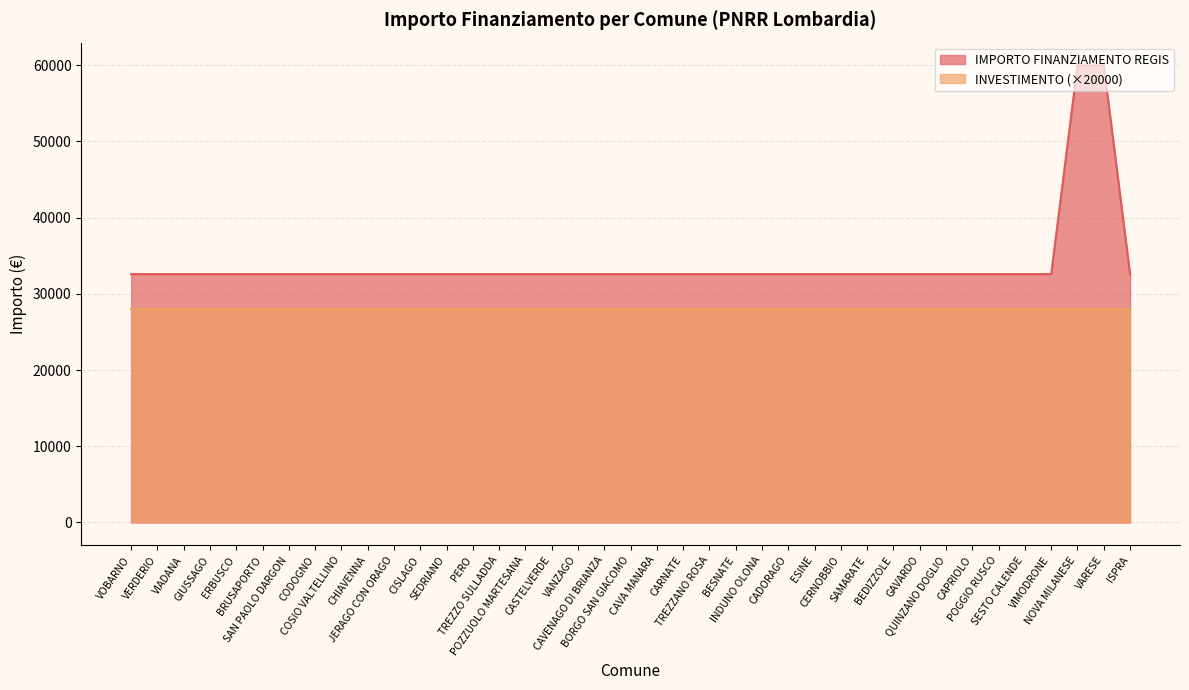

Reading left to right, transcribe all the data shown in this chart.

VOBARNO=32589	VERDERIO=32589	VIADANA=32589	GIUSSAGO=32589	ERBUSCO=32589	BRUSAPORTO=32589	SAN PAOLO DARGON=32589	CODOGNO=32589	COSIO VALTELLINO=32589	CHIAVENNA=32589	JERAGO CON ORAGO=32589	CISLAGO=32589	SEDRIANO=32589	PERO=32589	TREZZO SULLADDA=32589	POZZUOLO MARTESANA=32589	CASTELVERDE=32589	VANZAGO=32589	CAVENAGO DI BRIANZA=32589	BORGO SAN GIACOMO=32589	CAVA MANARA=32589	CARNATE=32589	TREZZANO ROSA=32589	BESNATE=32589	INDUNO OLONA=32589	CADORAGO=32589	ESINE=32589	CERNOBBIO=32589	SAMARATE=32589	BEDIZZOLE=32589	GAVARDO=32589	QUINZANO DOGLIO=32589	CAPRIOLO=32589	POGGIO RUSCO=32589	SESTO CALENDE=32589	VIMODRONE=32589	NOVA MILANESE=59966	VARESE=59966	ISPRA=32589